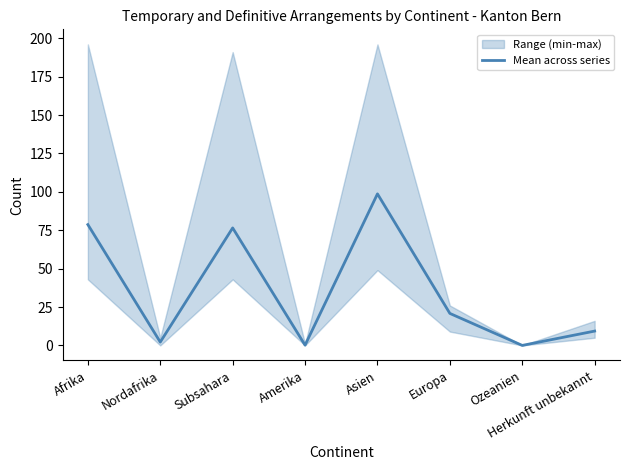

True or false: the data shows 5.0 at Herkunft unbekannt.

False